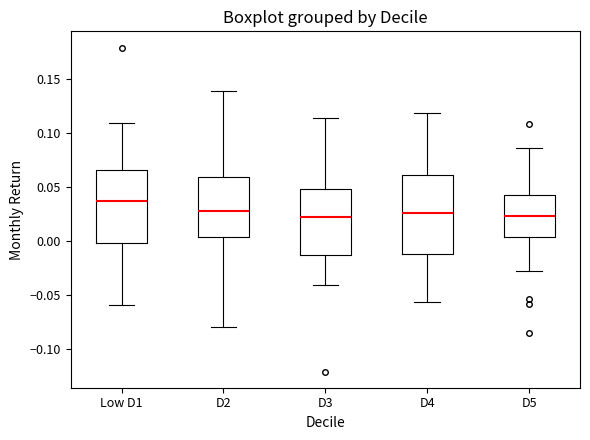

Where does the upper whisker of the box for D5 end on the y-axis? The values are not printed on the chart, so give them approximately, as read against the axis.

0.085